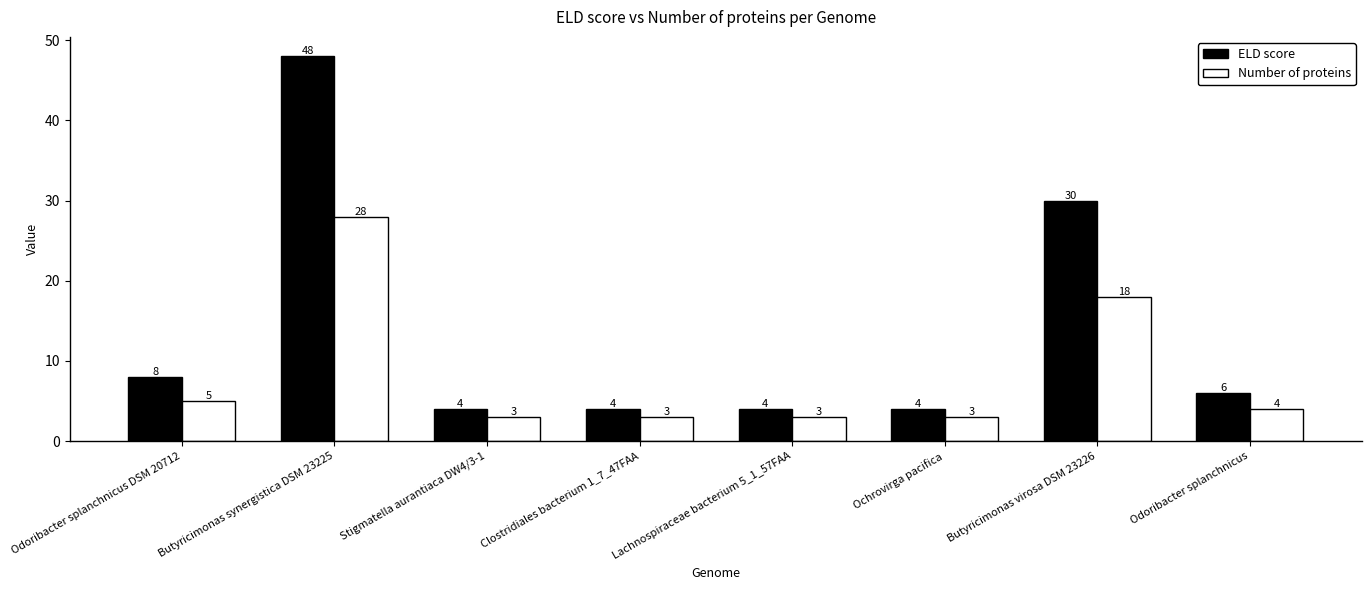

What is the label of the 7th bar from the right?

Butyricimonas synergistica DSM 23225